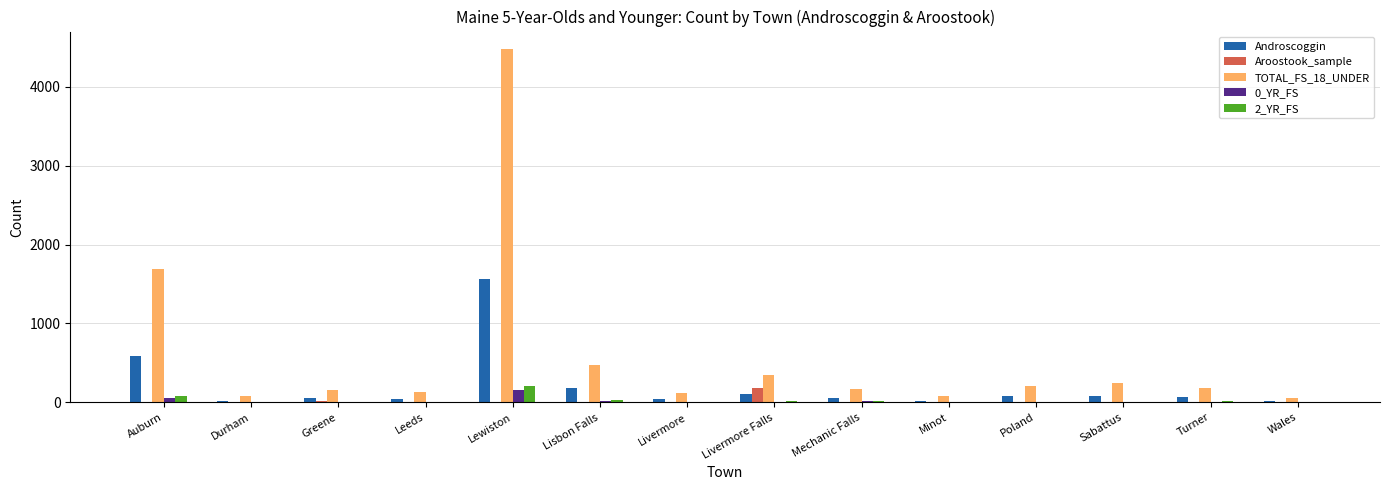

Which category has the highest value across all series?

Lewiston